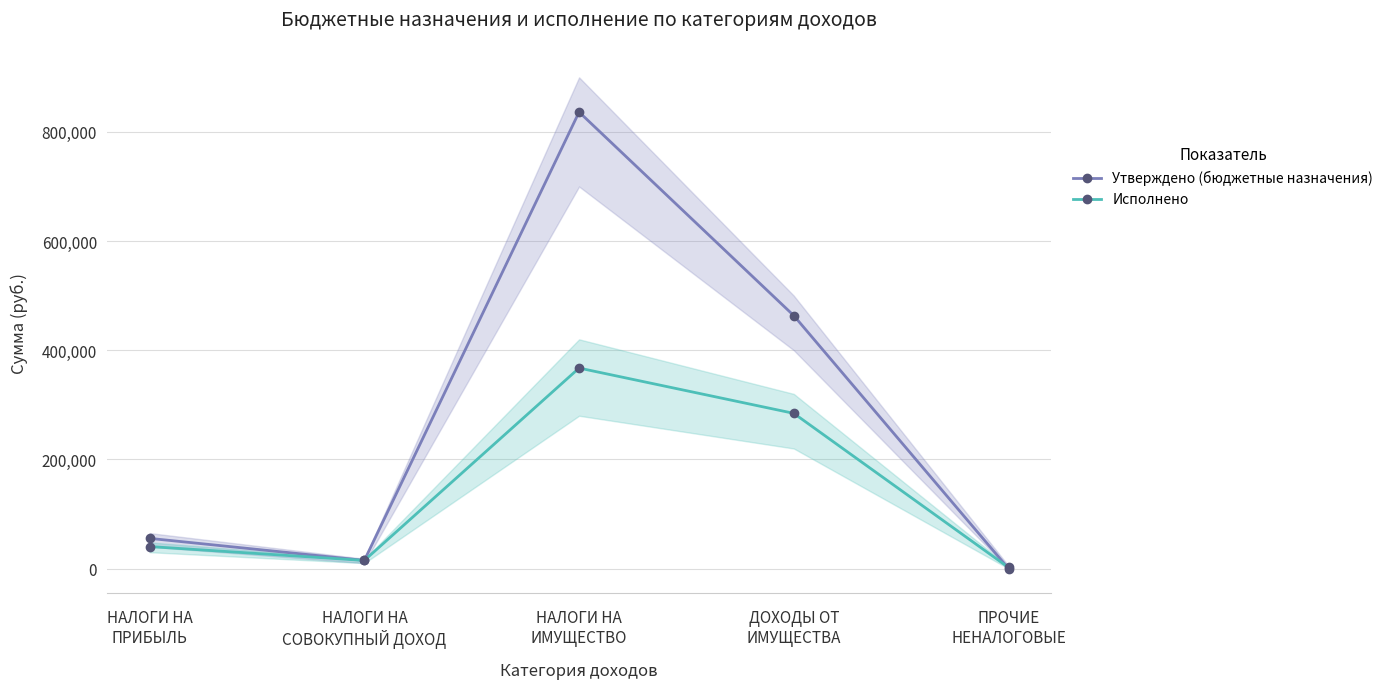

Is the value of Утверждено (бюджетные назначения) at НАЛОГИ НА
ПРИБЫЛЬ greater than the value of Исполнено at ДОХОДЫ ОТ
ИМУЩЕСТВА?

No